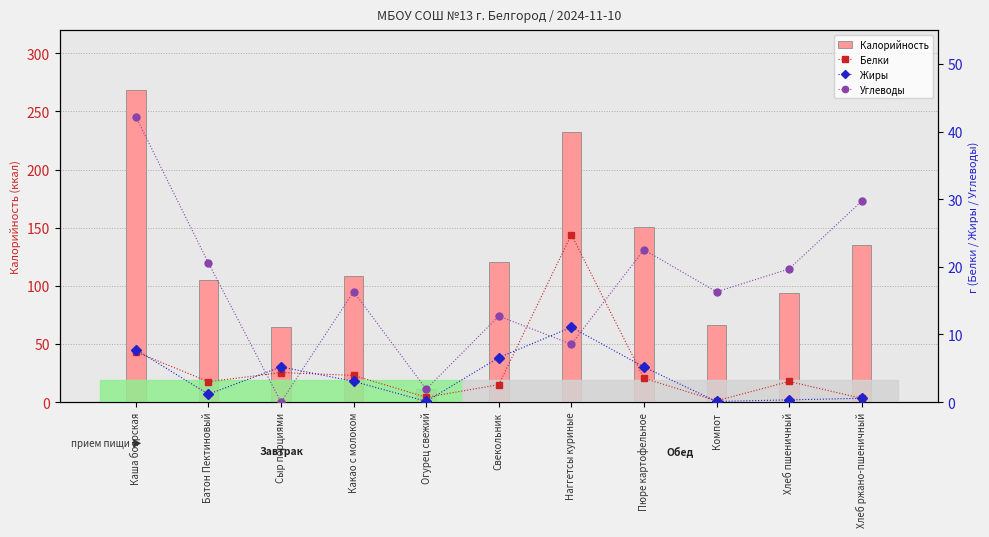

How many groups of bars are there?

11